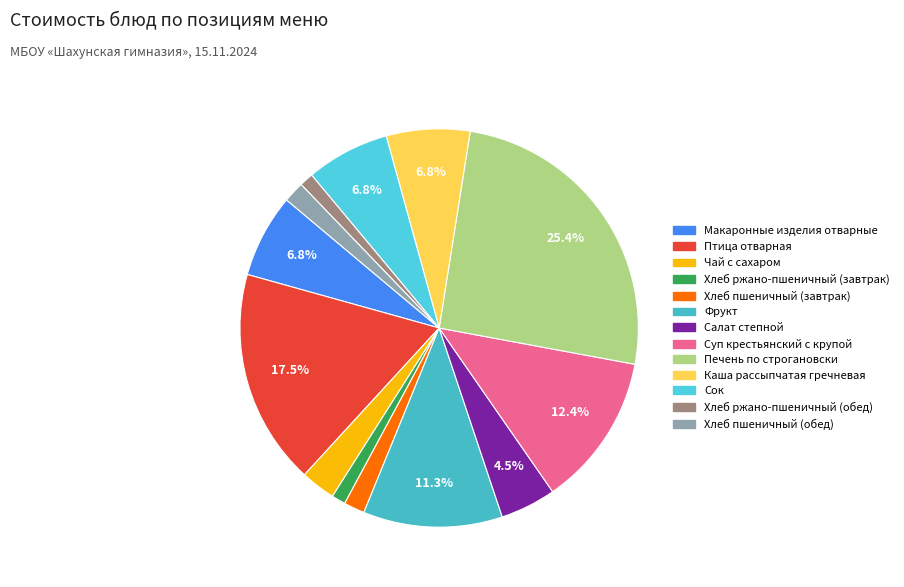

Combined, do Сок and Хлеб ржано-пшеничный (обед) account for over 50%?

No